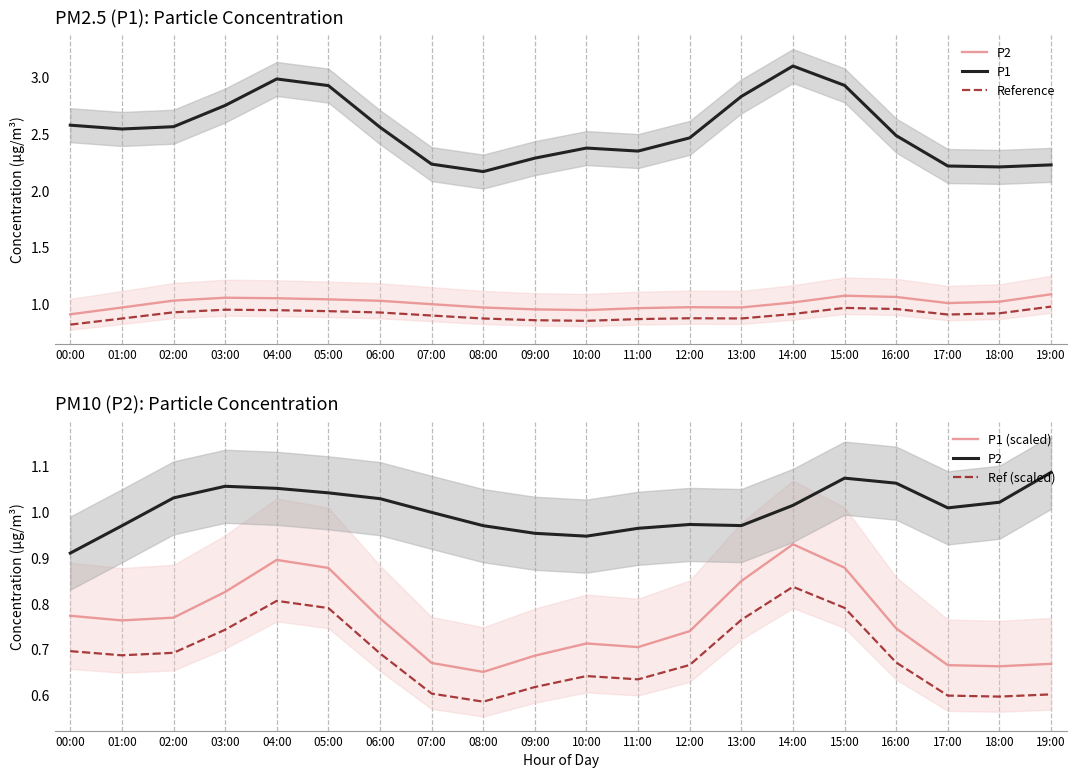

Count the P1 (scaled) values in the range 0 to 1.

20